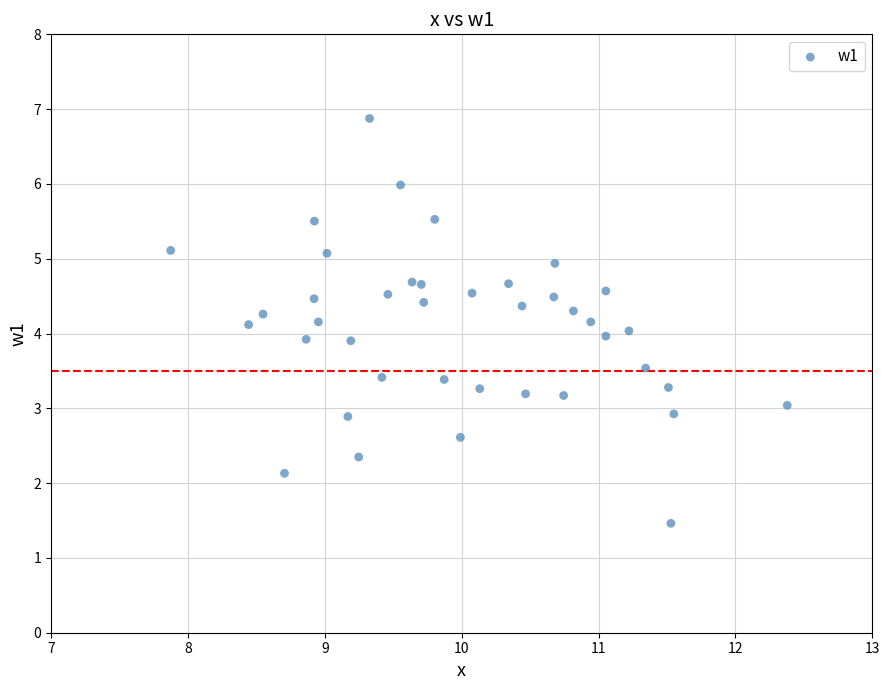

What is the range of X values (max minus min)?

4.5